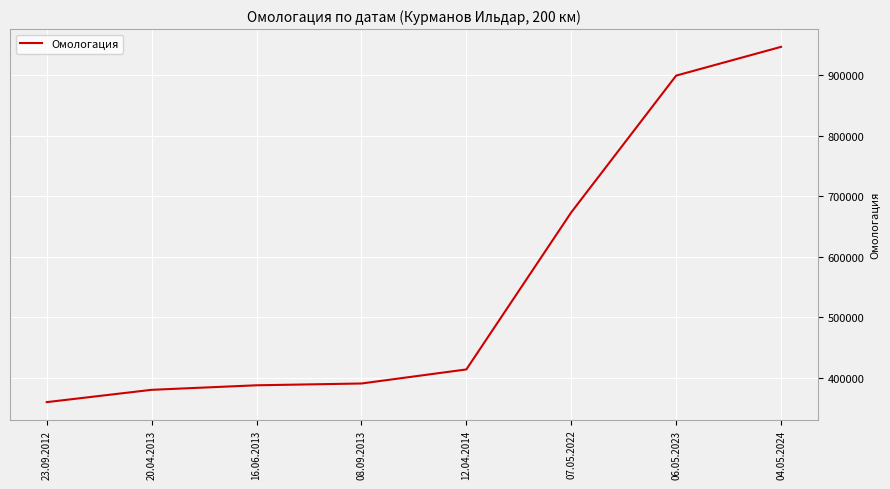

What is the maximum value shown in the chart?

947361